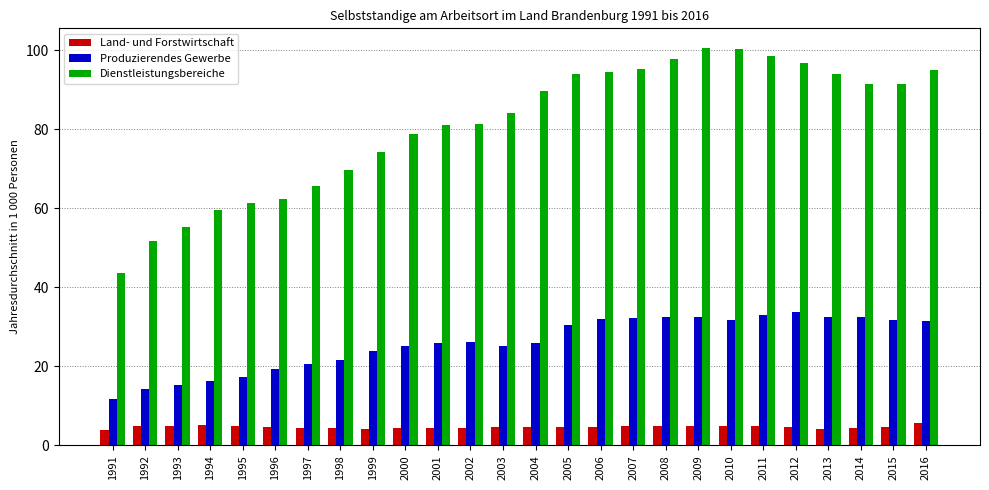

What is the average value of the Produzierendes Gewerbe series?

25.9